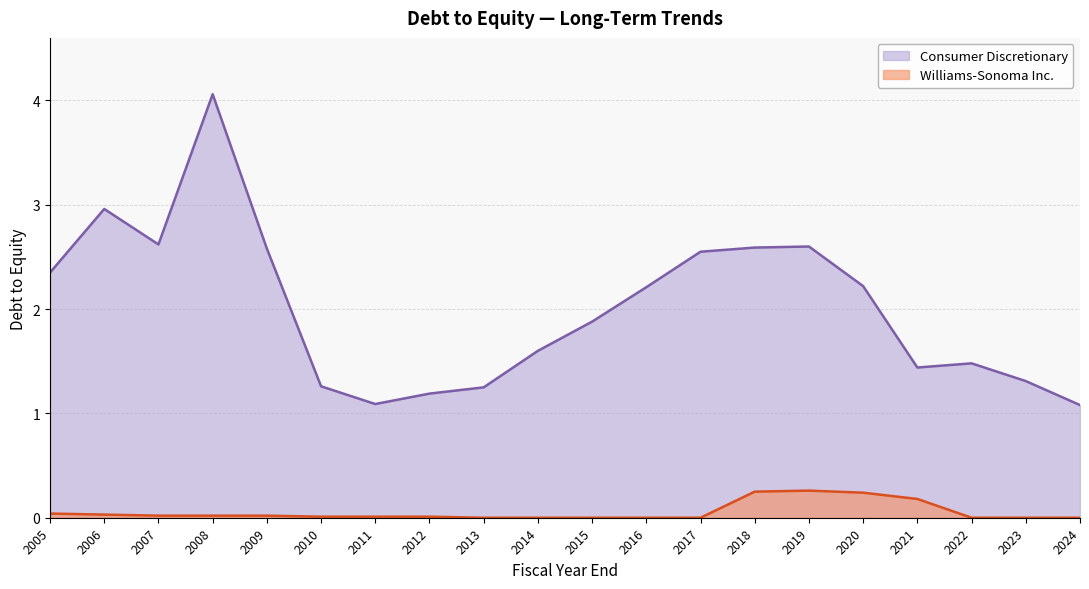

At which label does Consumer Discretionary reach its peak?

2008